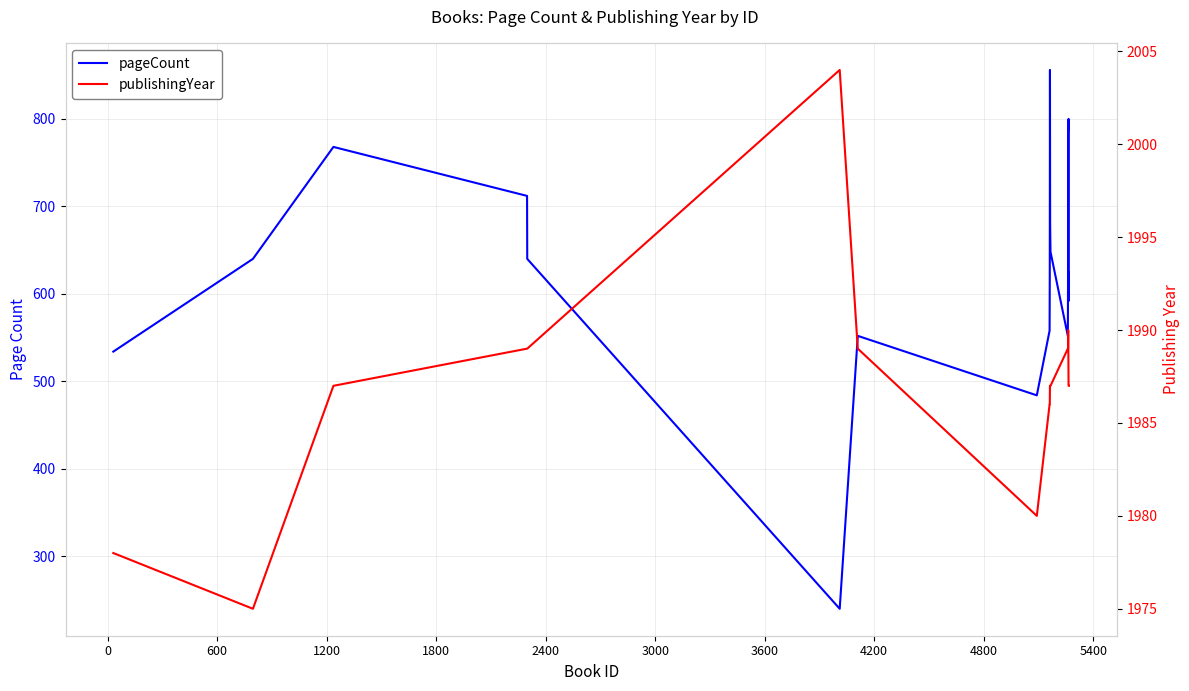

Does the chart display data point markers on the line(s)?

No